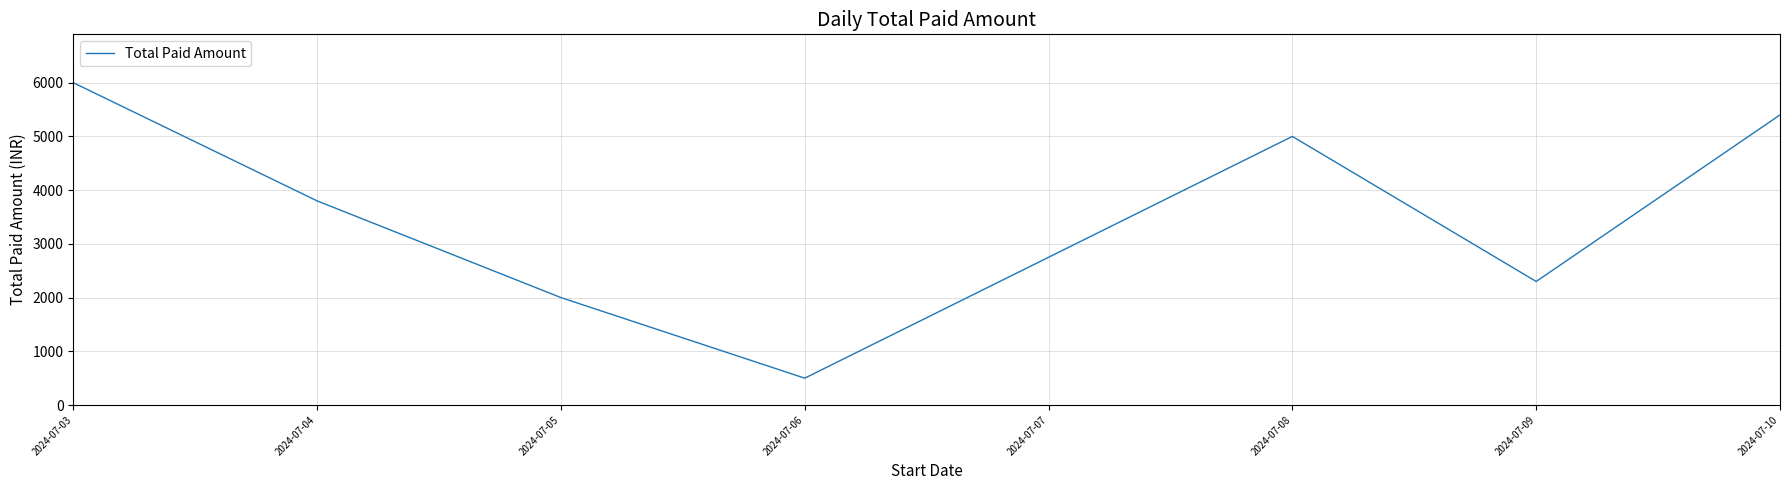

Where does the data first go above 3800?

2024-07-03